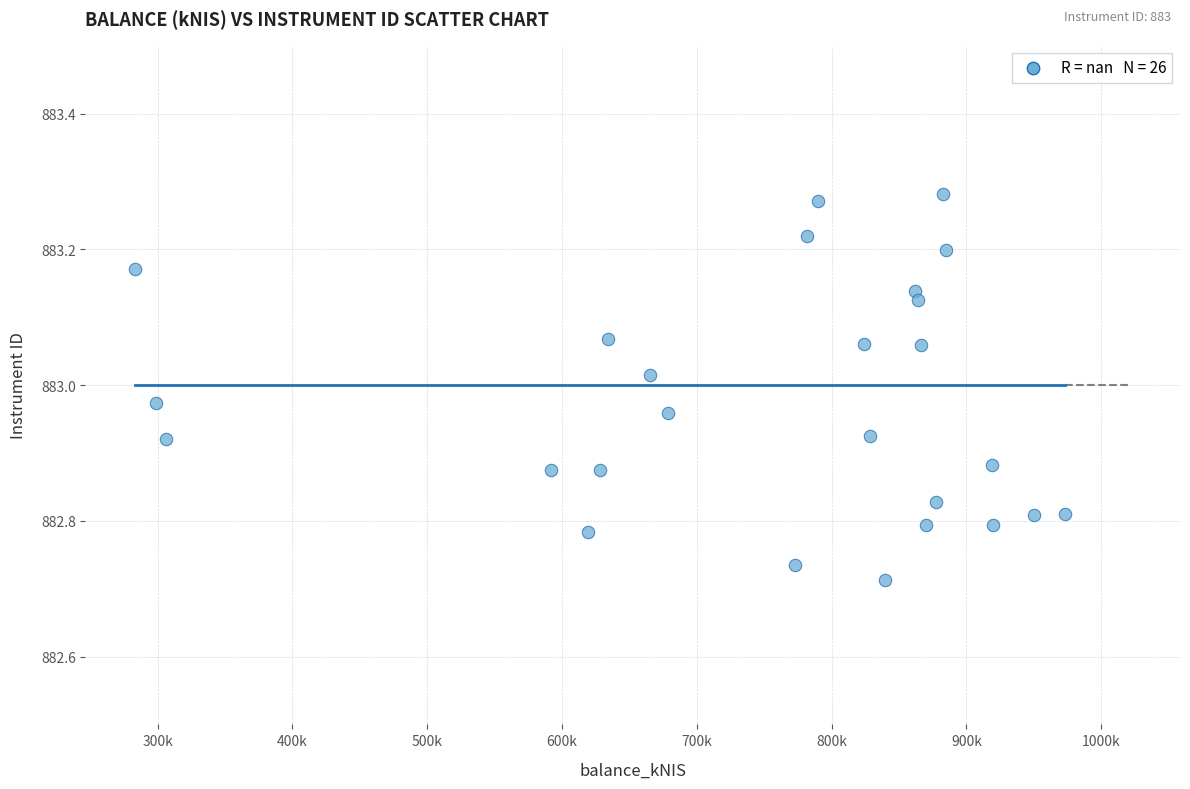

What is the range of Y values (max minus min)?

0.6